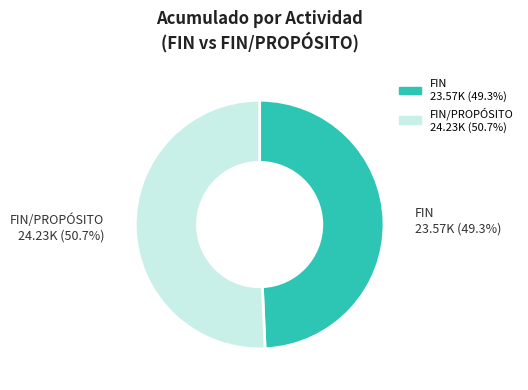

How many segments does this pie chart have?

2